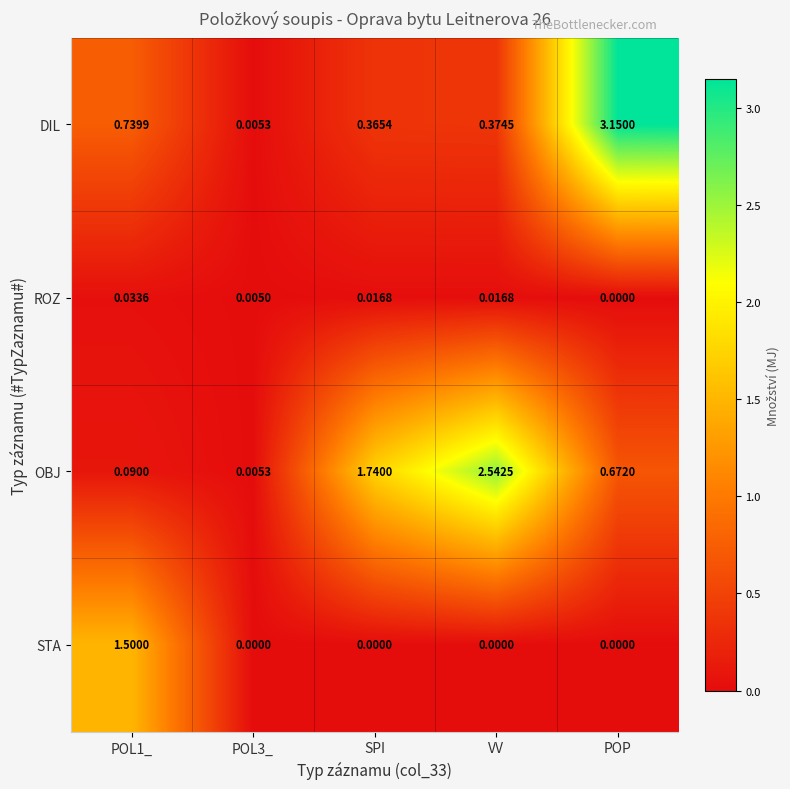

Is the value of OBJ at POL1_ greater than the value of DIL at POL3_?

Yes